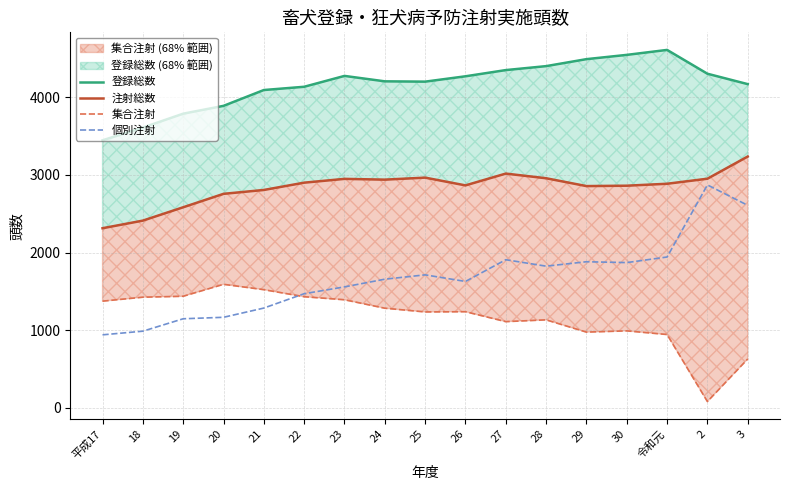

How many data points in 注射総数 are less than 2887?

8